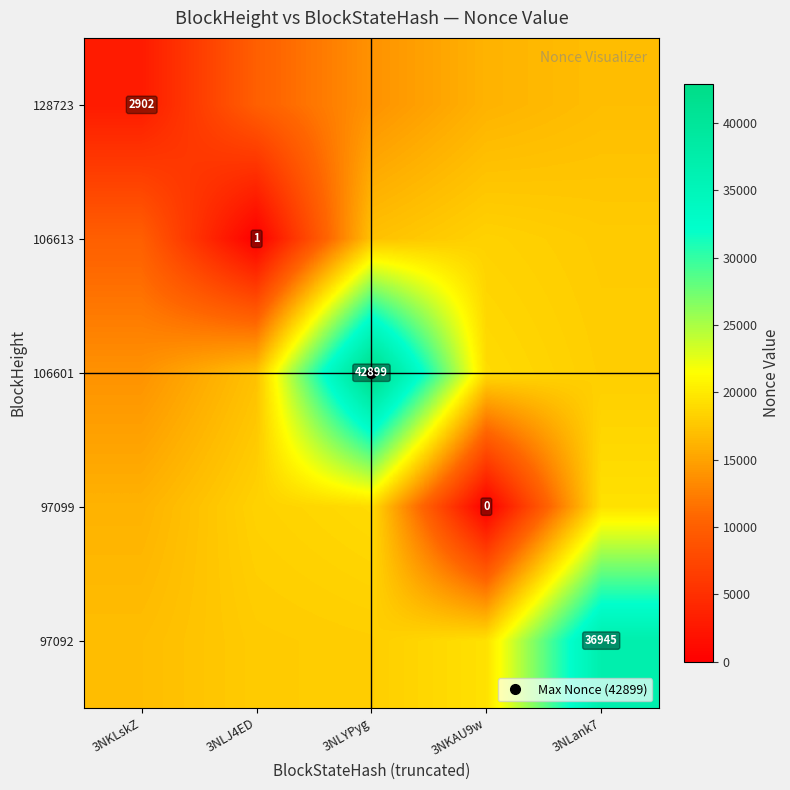

At 3NLYPyg, list the series in order from smallest to largest.

128723, 106613, 97092, 97099, 106601